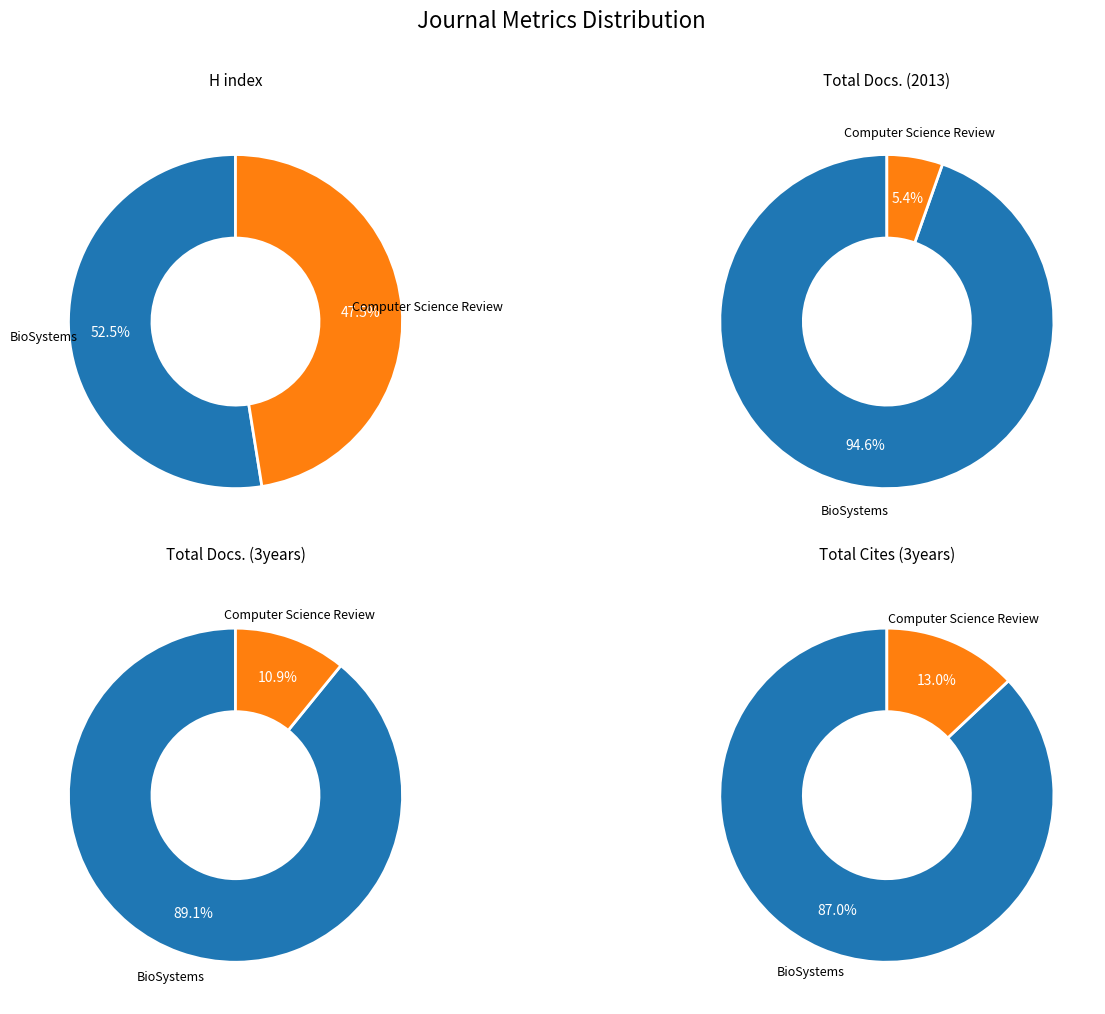

What portion of the pie excludes Computer Science Review?

52.5%